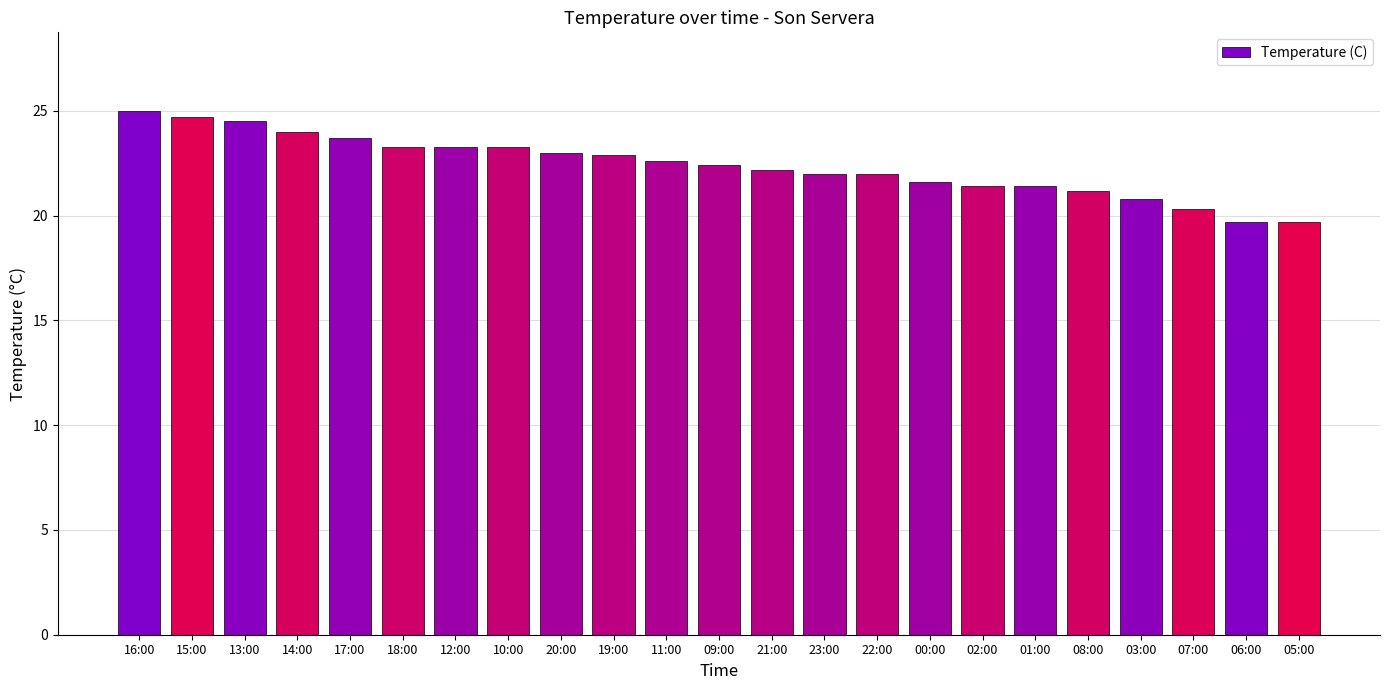

What is the average value?

22.4